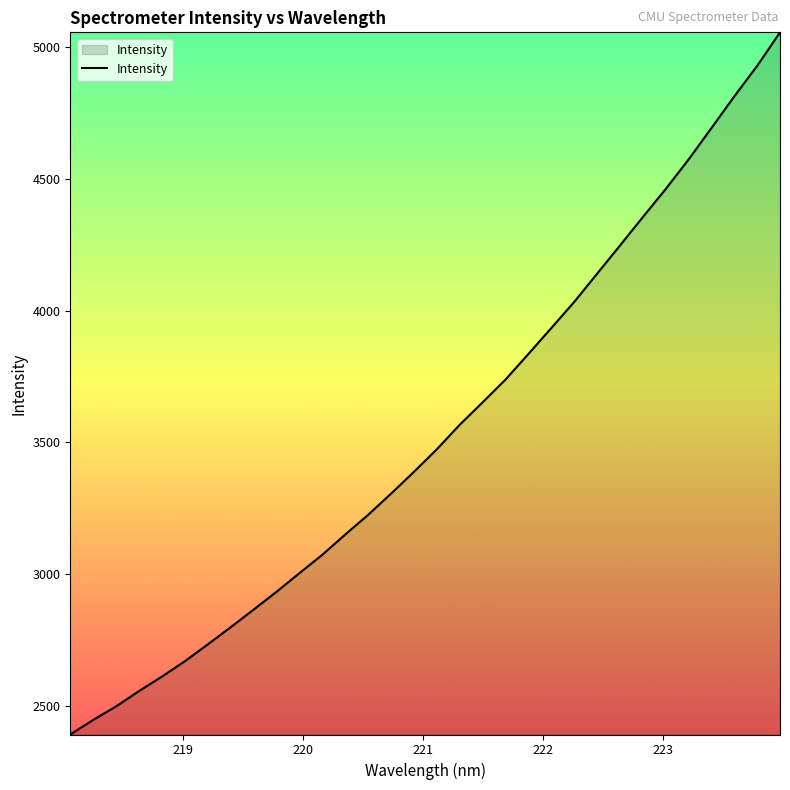

What is the maximum value shown in the chart?

5057.2